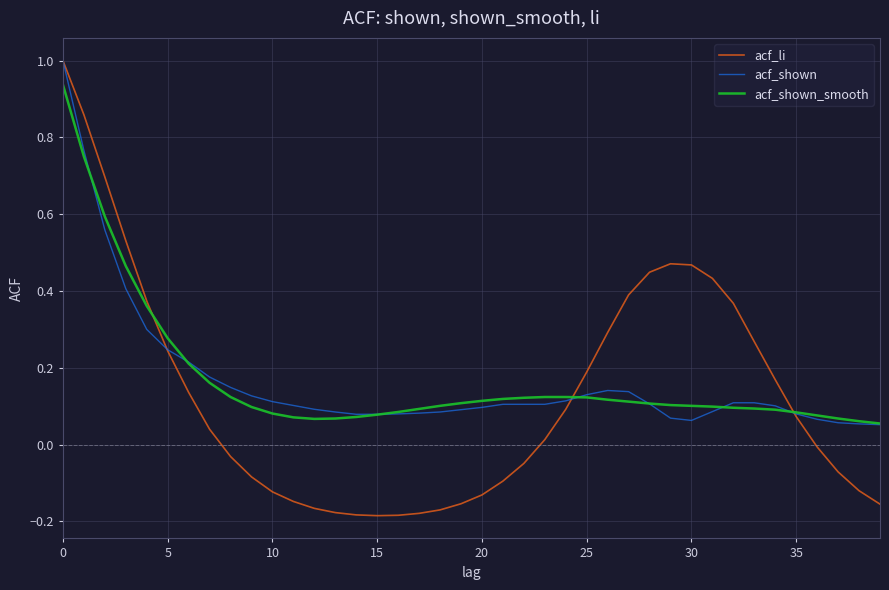

Which series has the largest range (max minus min)?

acf_li